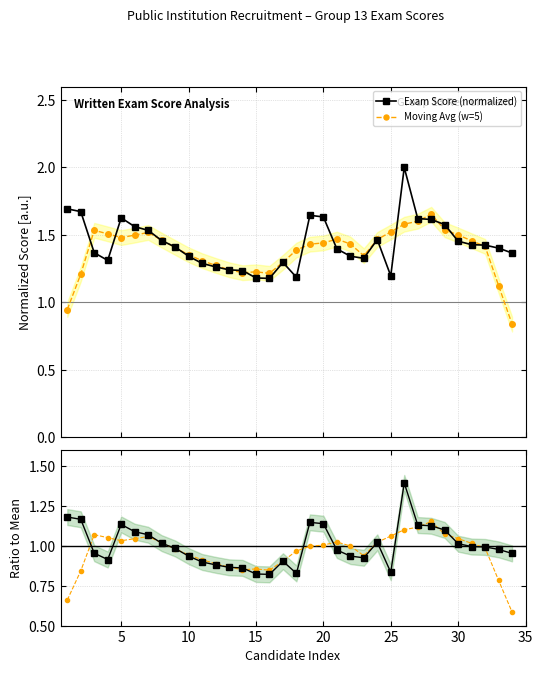

What is the average value of the Exam Score (normalized) series?

1.4